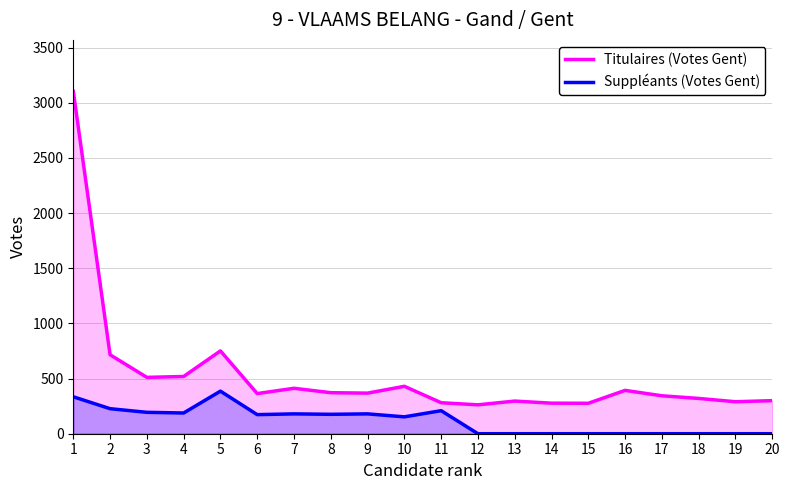

Reading left to right, what are all the values shown in this chart?

Titulaires (Votes Gent): 3105	716	511	519	751	364	412	372	368	430	281	262	296	277	276	393	344	320	290	300
Suppléants (Votes Gent): 335	227	194	188	386	173	180	176	180	153	209	0	0	0	0	0	0	0	0	0